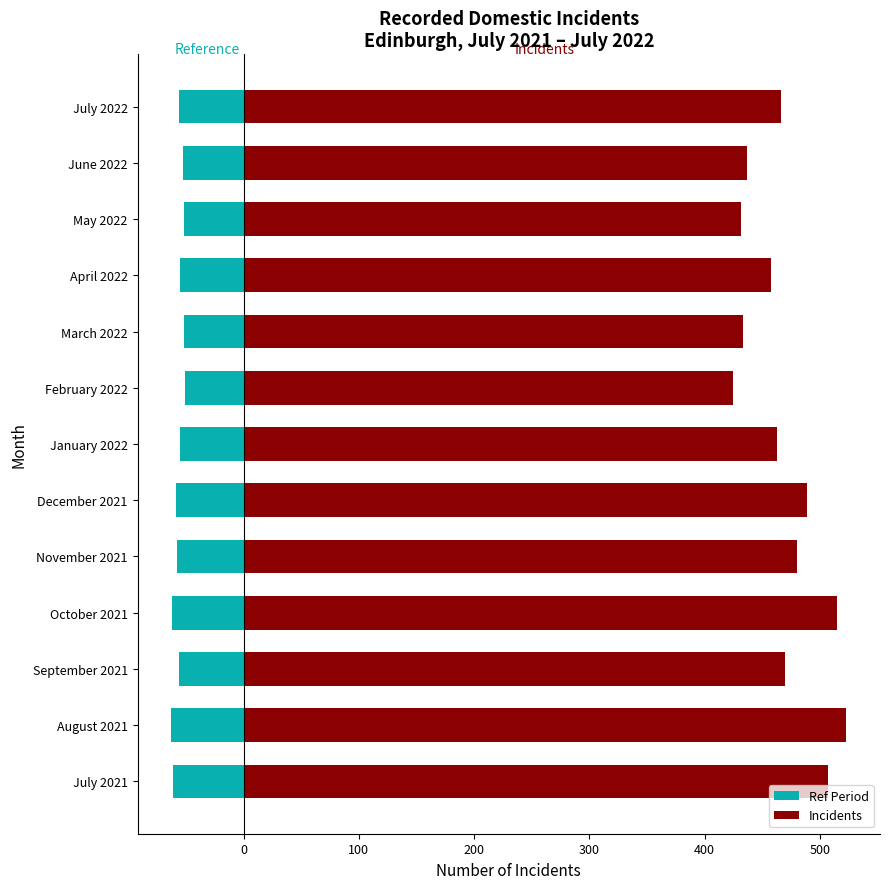

What are all the series names shown in the legend?

Ref Period, Incidents